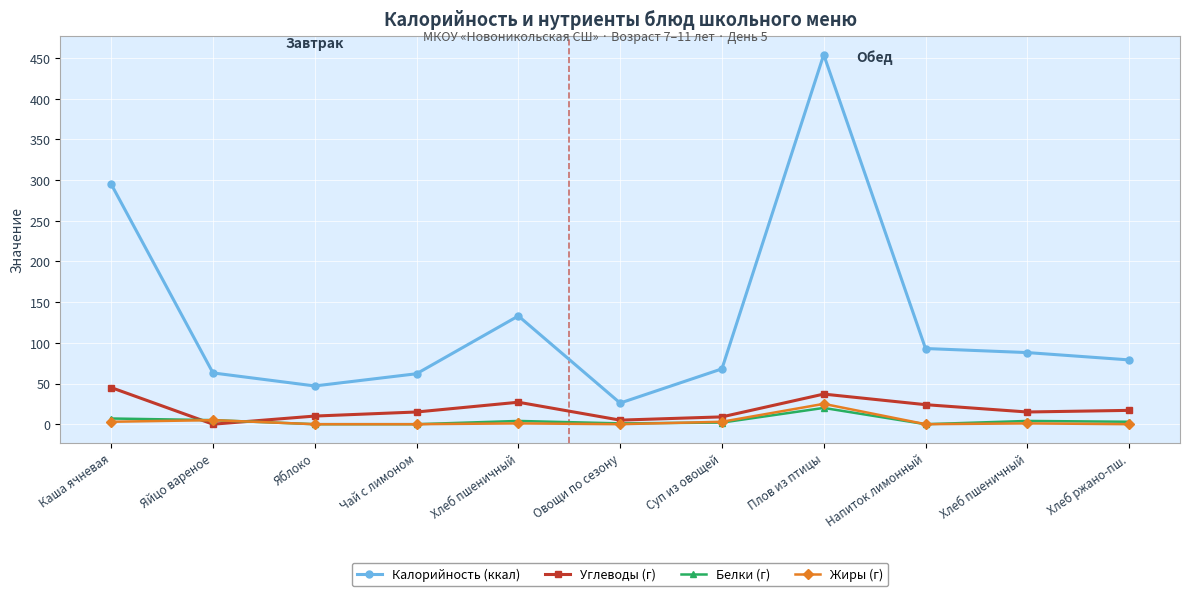

True or false: Калорийность (ккал) and Углеводы (г) cross at least once.

False